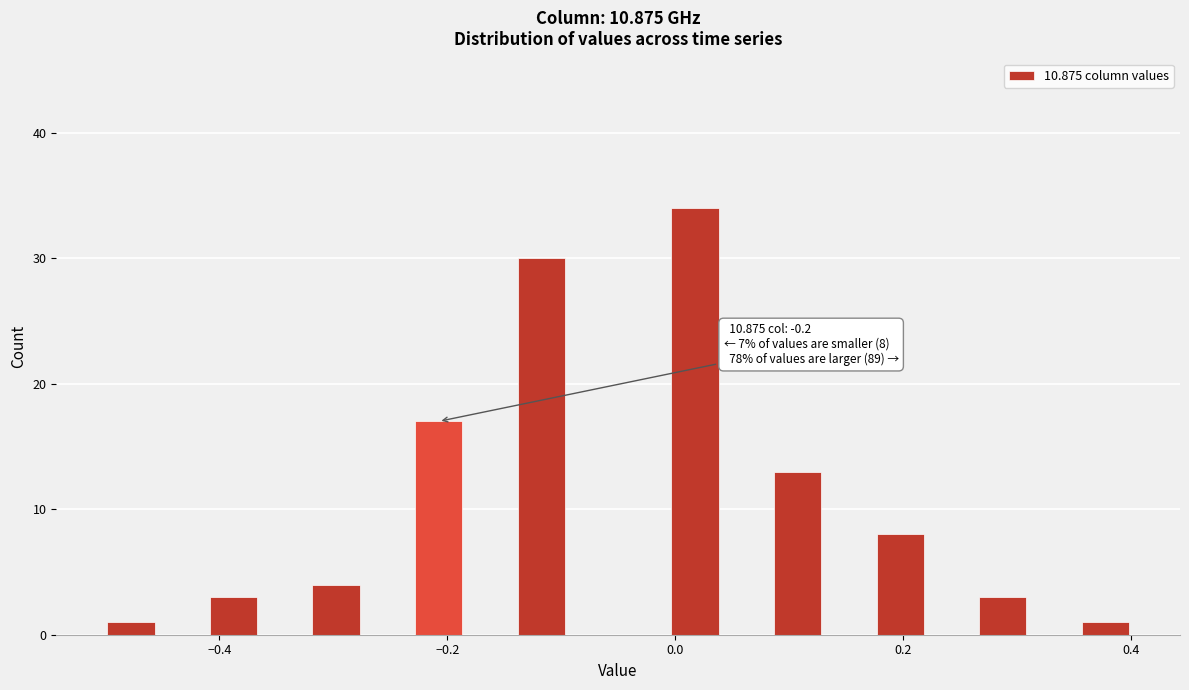

Read against the x-axis, roughly where is the centre of the tallest bar?

0.02